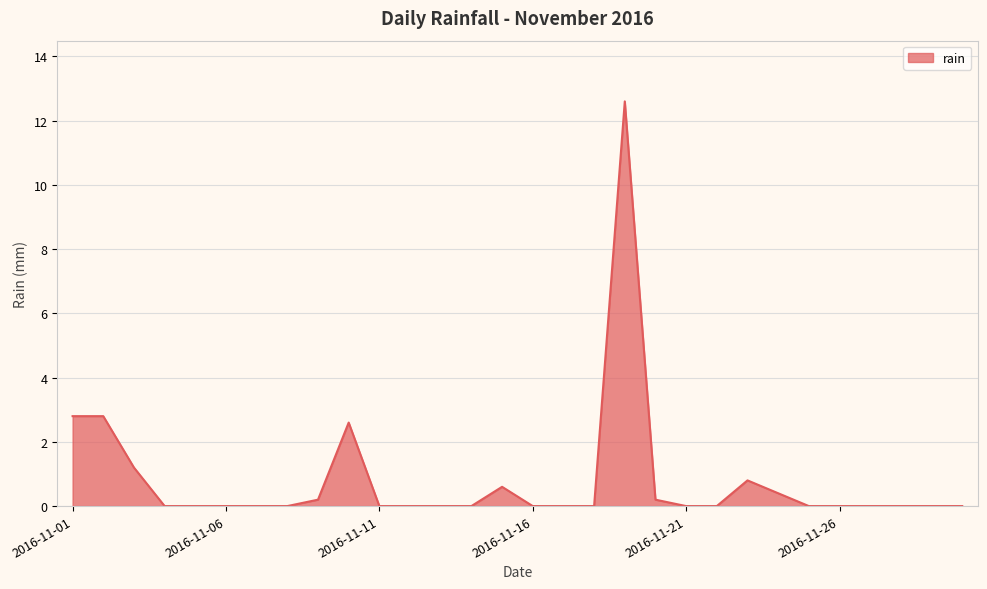

What is the maximum value shown in the chart?

12.6